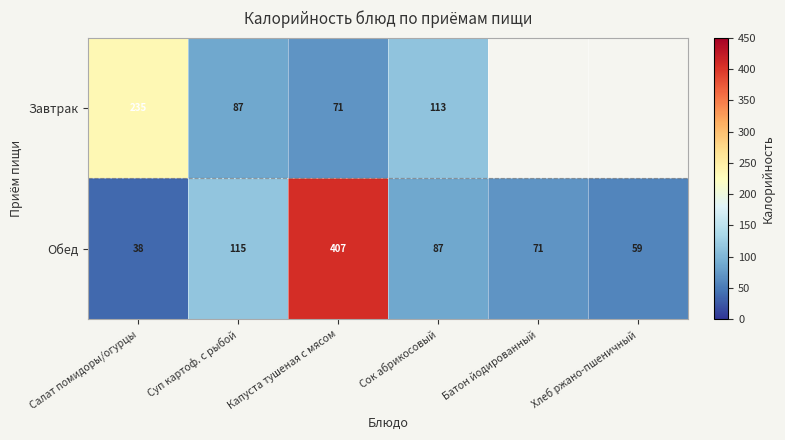

Rank the series at Салат помидоры/огурцы from lowest to highest value.

Обед, Завтрак